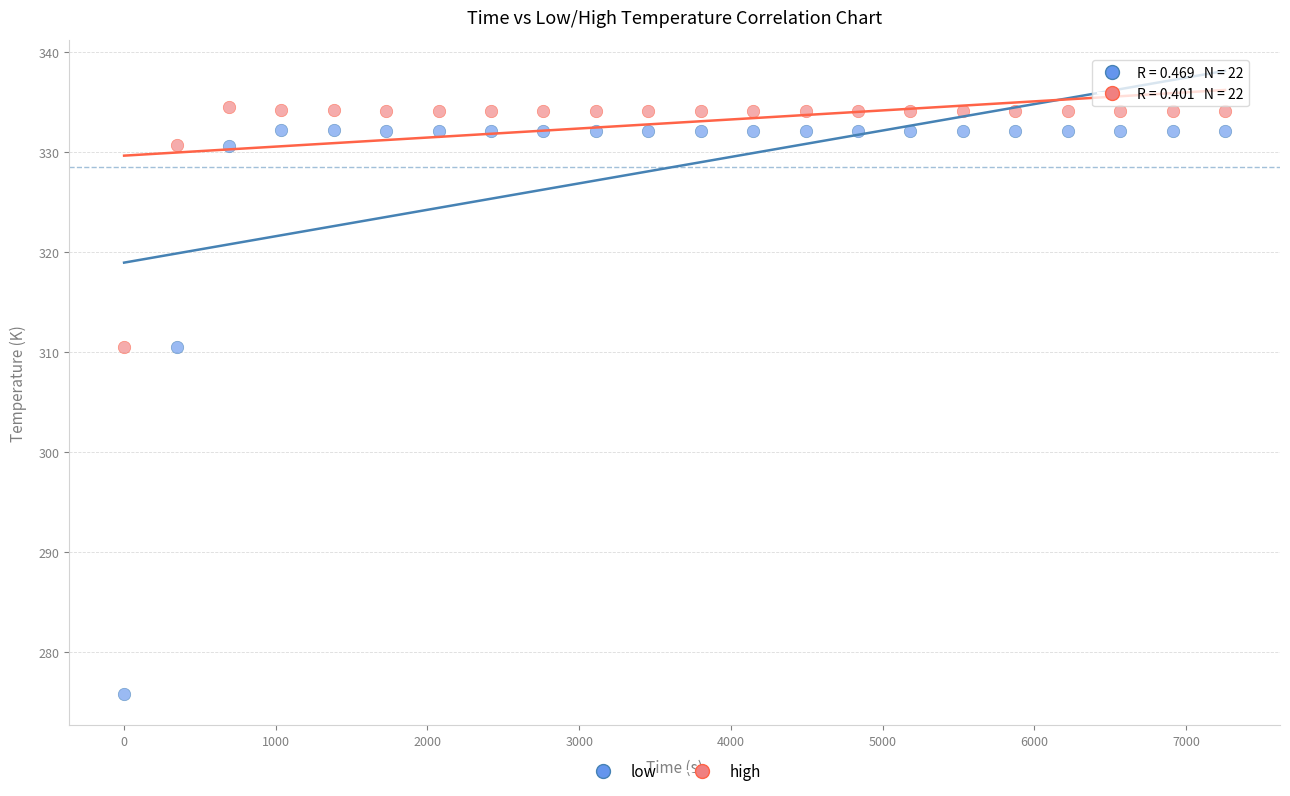

Across all data points, what is the range of Y values (max minus min)?

58.7